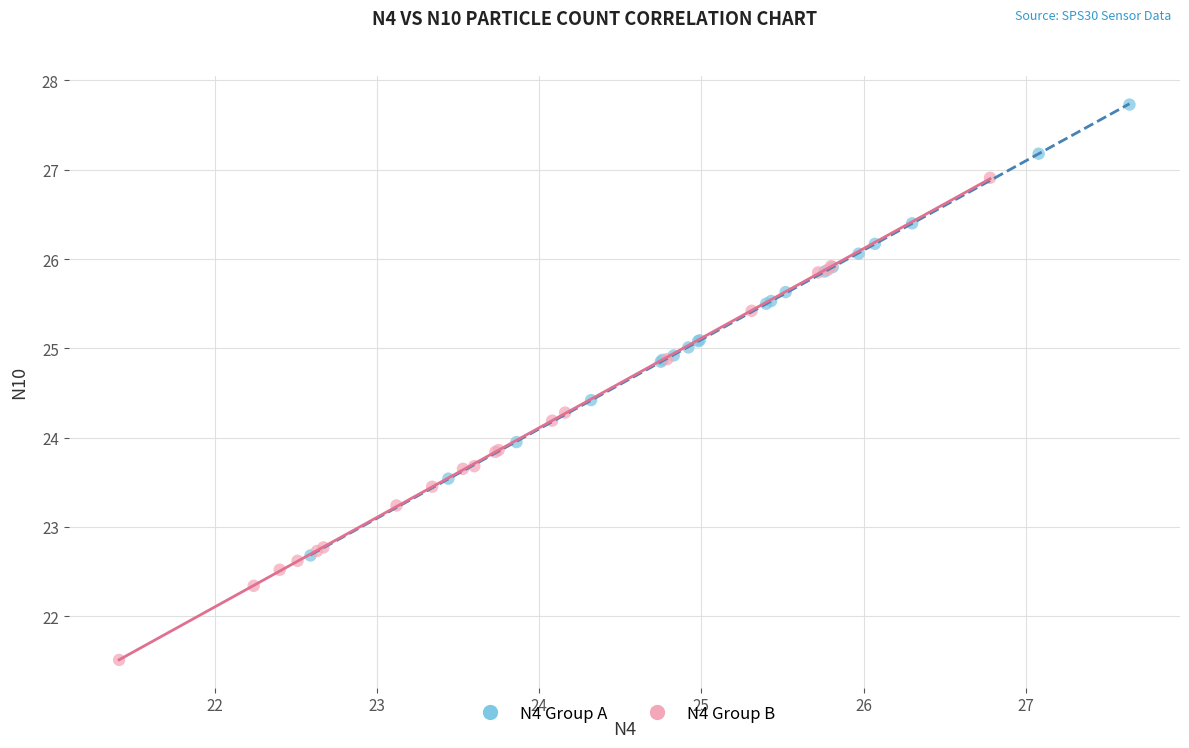

Which series has the widest spread of Y values?

N4 Group B